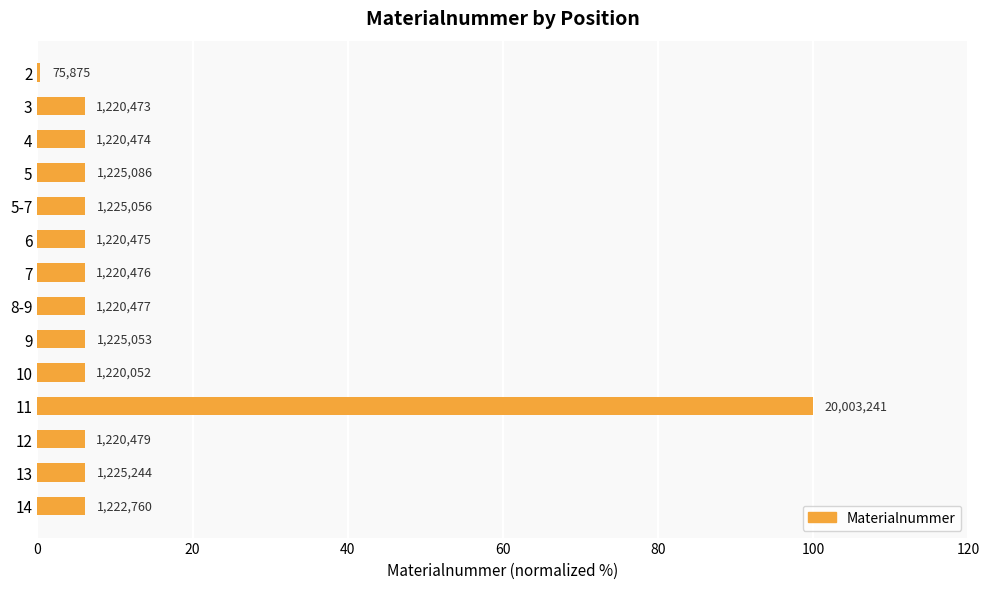

How many bars are there in total?

14